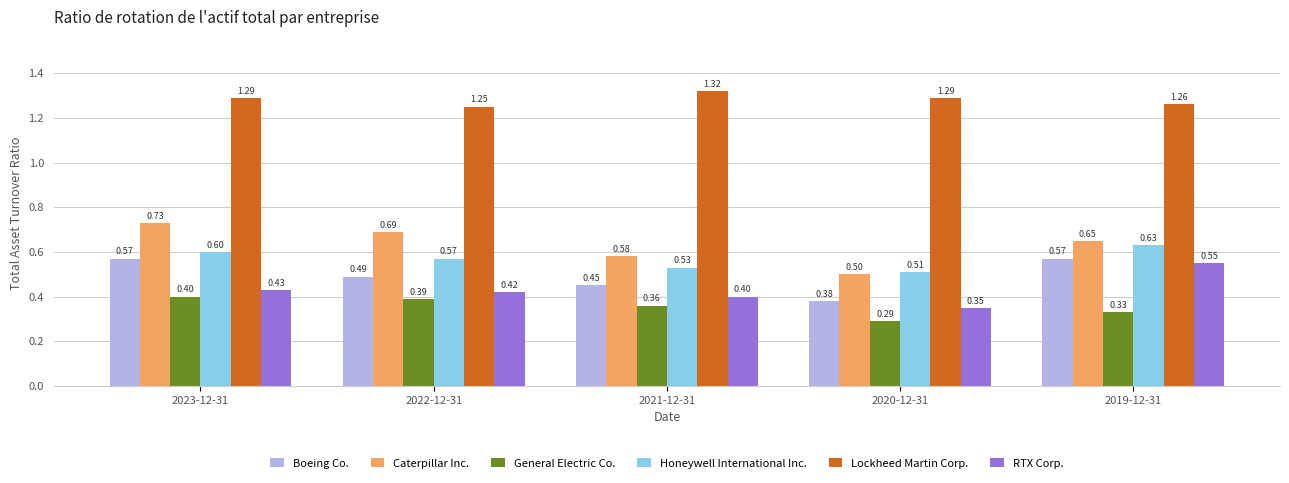

At which category is the sum across all series the highest?

2023-12-31